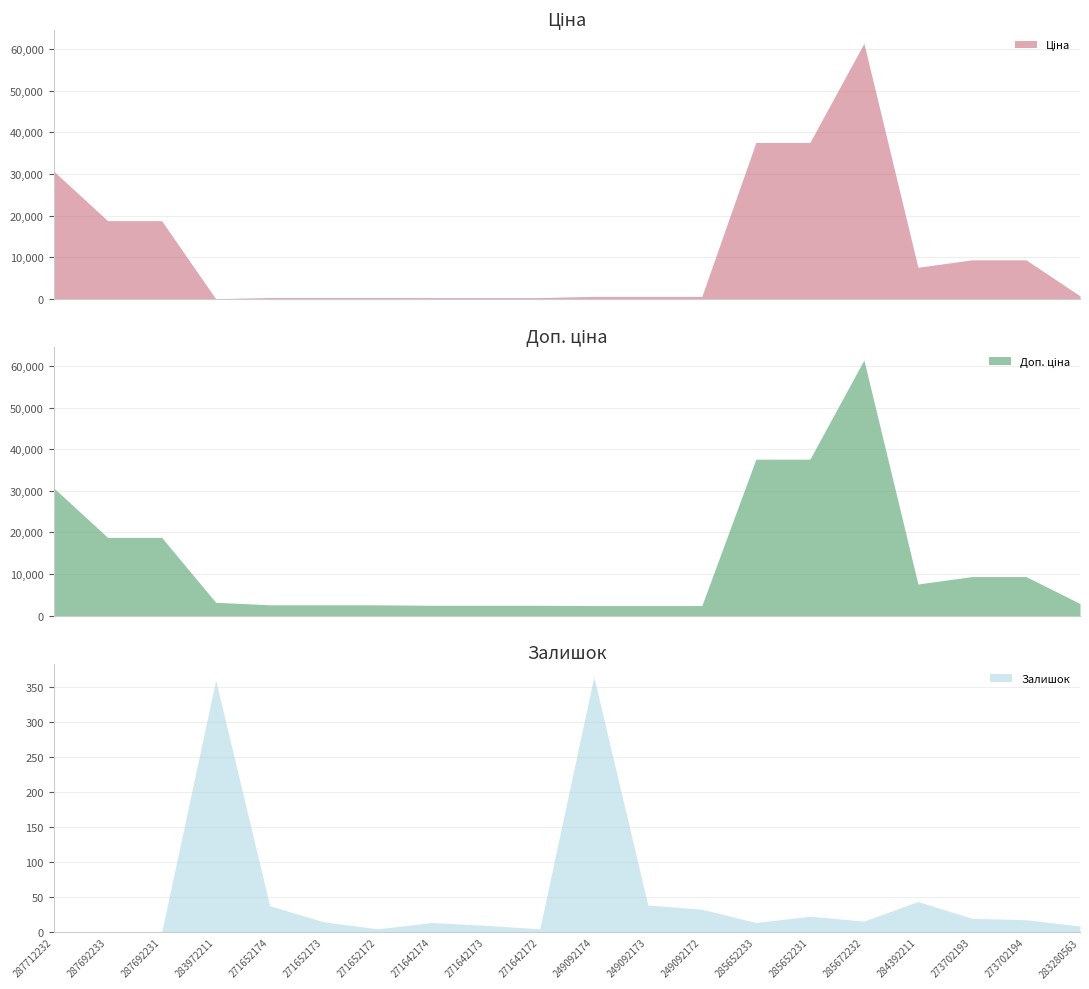

What is the greatest value displayed?

61434.3